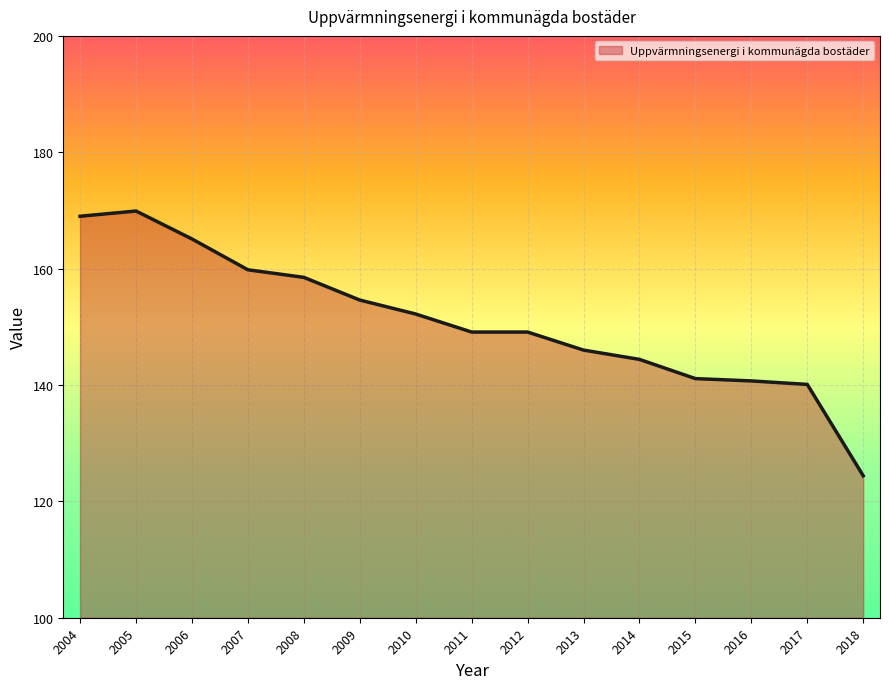

What is the change in value from 2005 to 2013?

-23.9